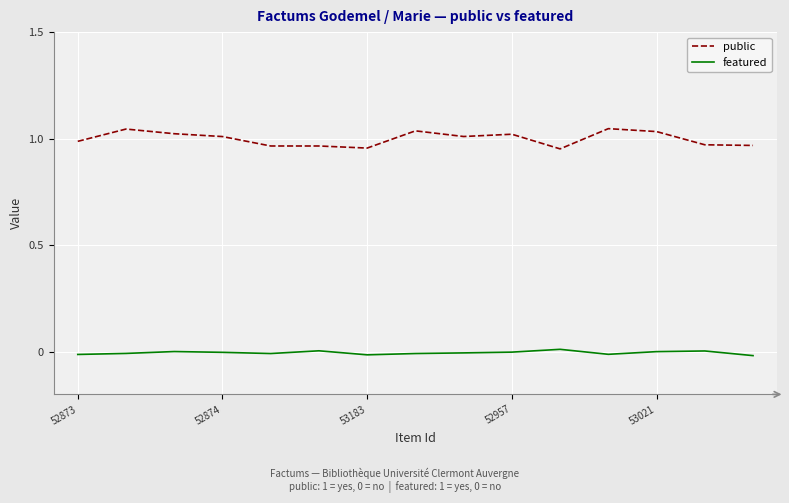

True or false: public and featured intersect in this chart.

False